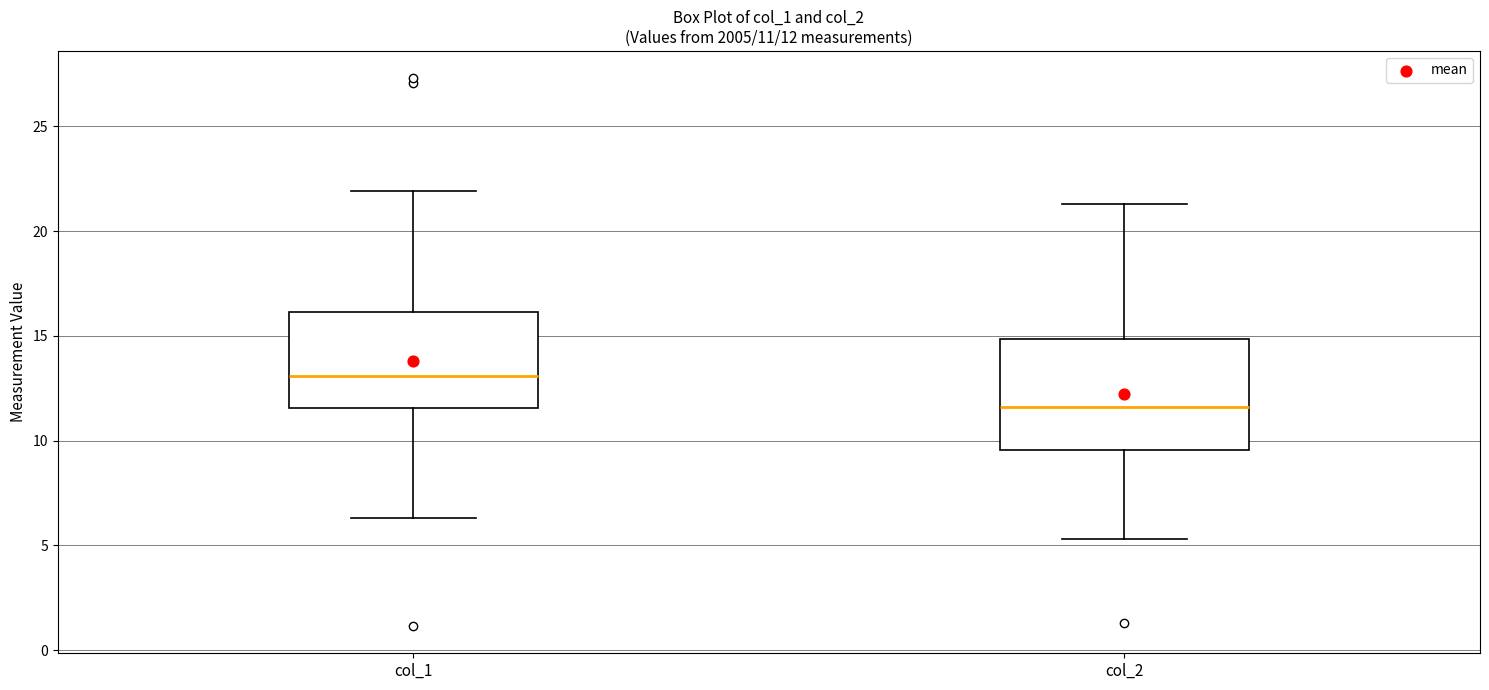

Comparing the boxes themselves (not the whiskers), which one is the tallest?

col_2